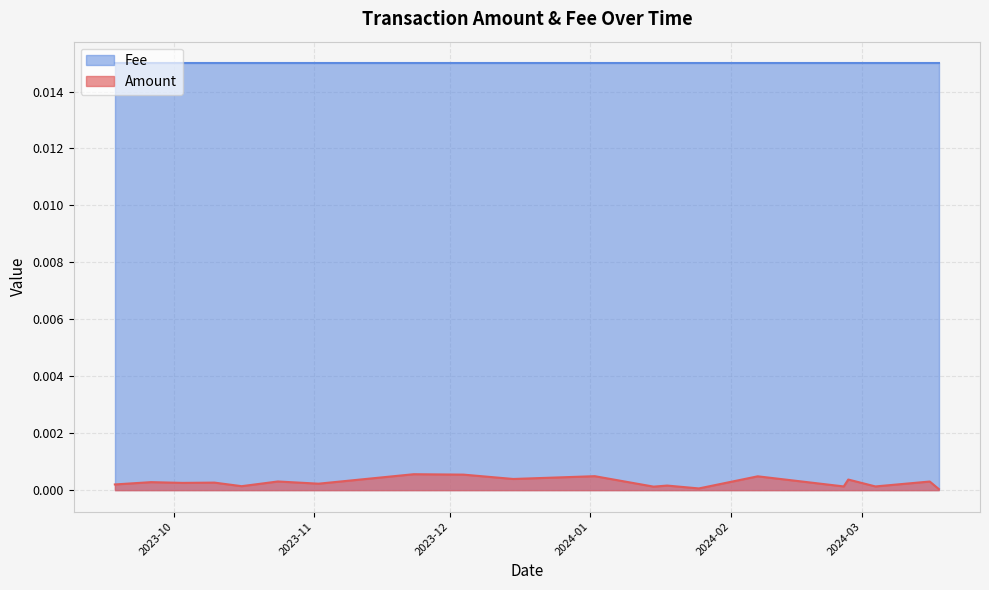

List the series in order of their peak value, lowest first.

Amount, Fee